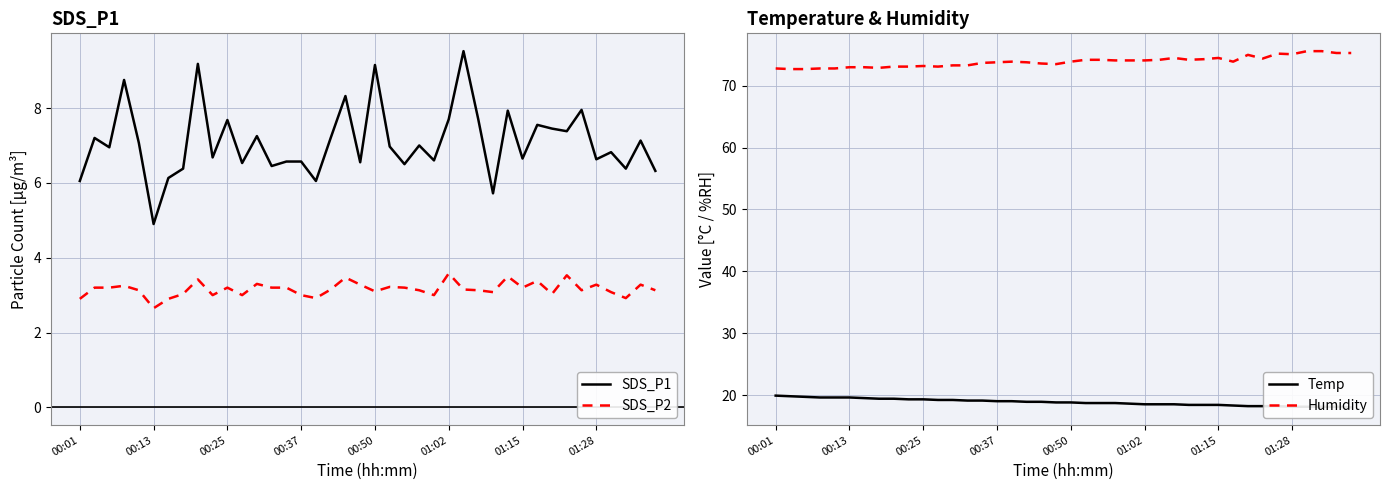

Is it true that Humidity equals 46.8 at 00:37?

False